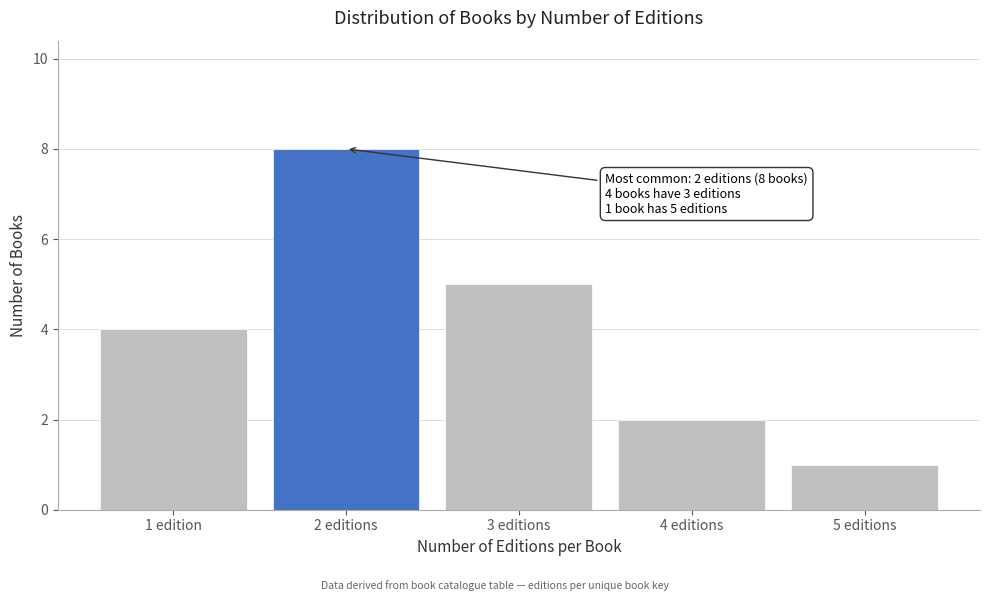

Reading right to left, extract all data points from this chart.

5 editions=1	4 editions=2	3 editions=5	2 editions=8	1 edition=4